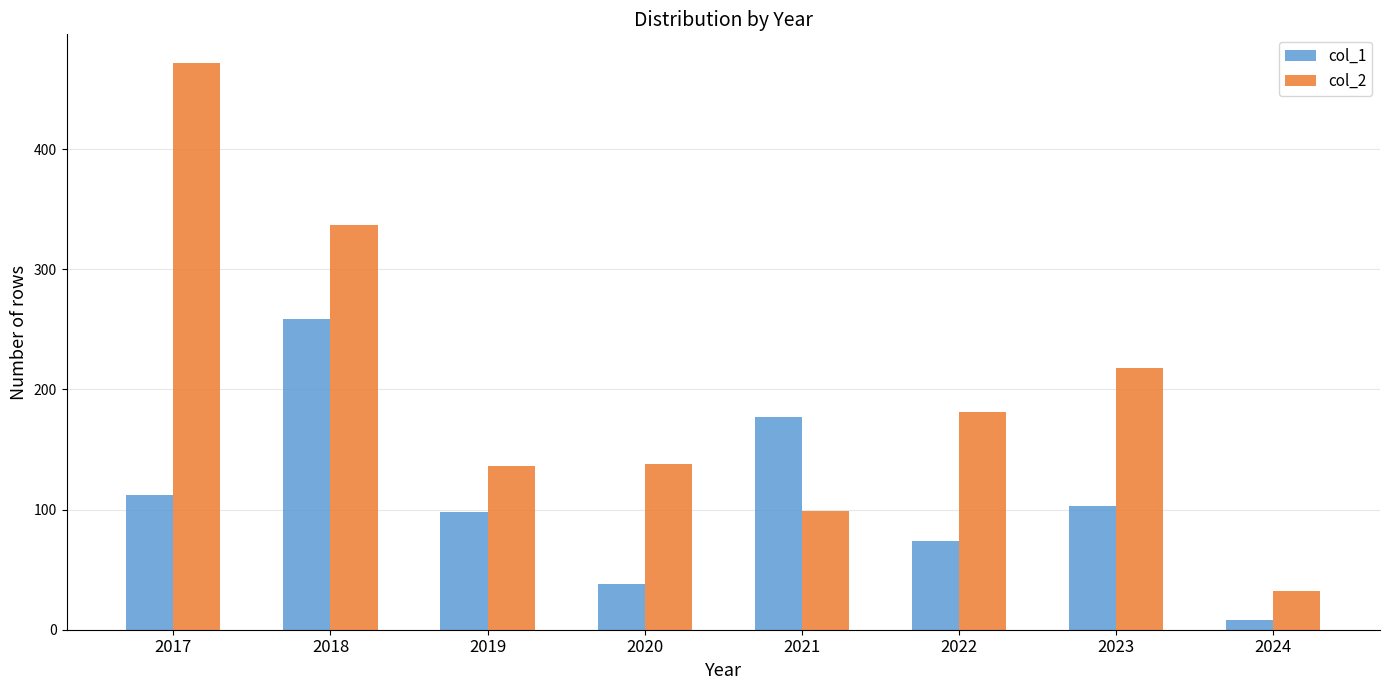

What is the average value of the col_1 series?

109